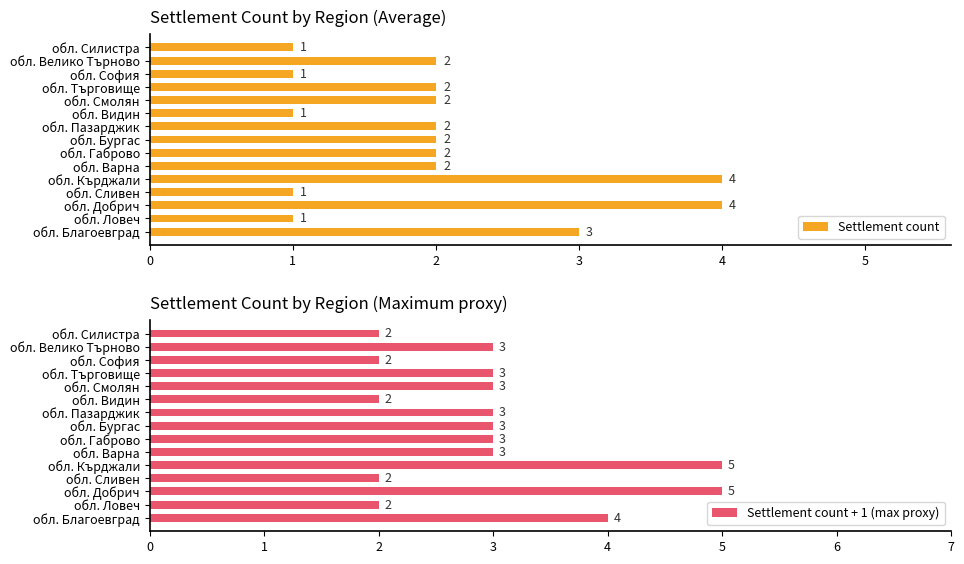

How many values in the Settlement count series exceed 2?

3